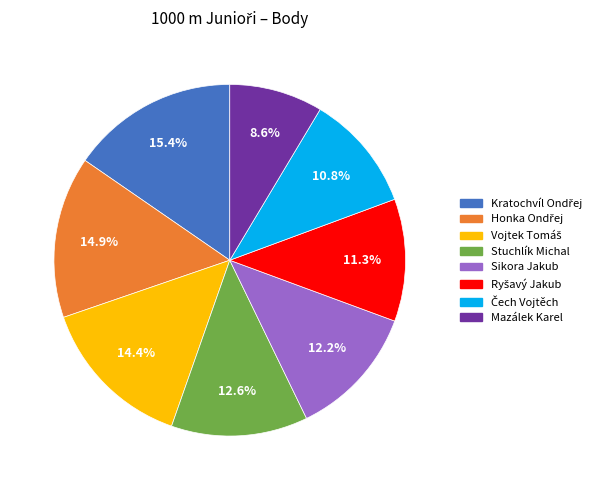

Is there any slice that represents more than half of the pie?

No